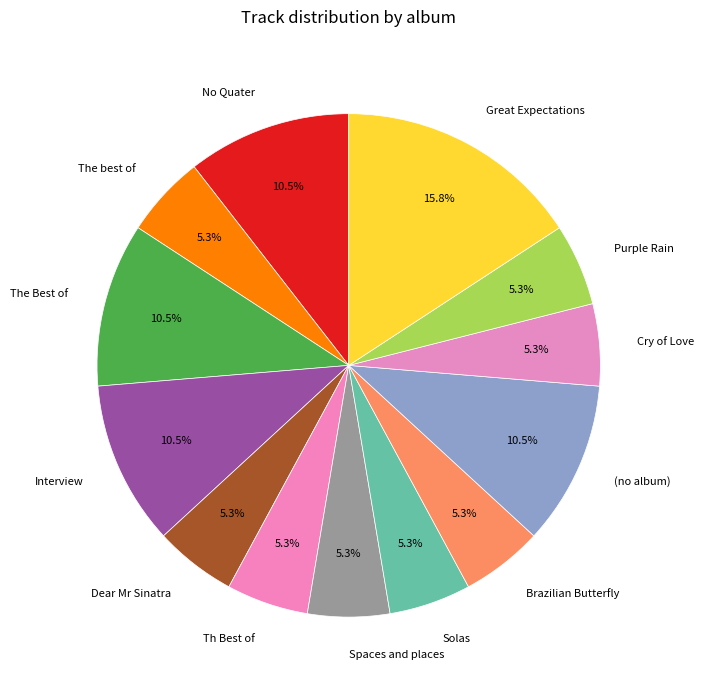

What is the ratio of the value at Th Best of to the value at Brazilian Butterfly?

1.0